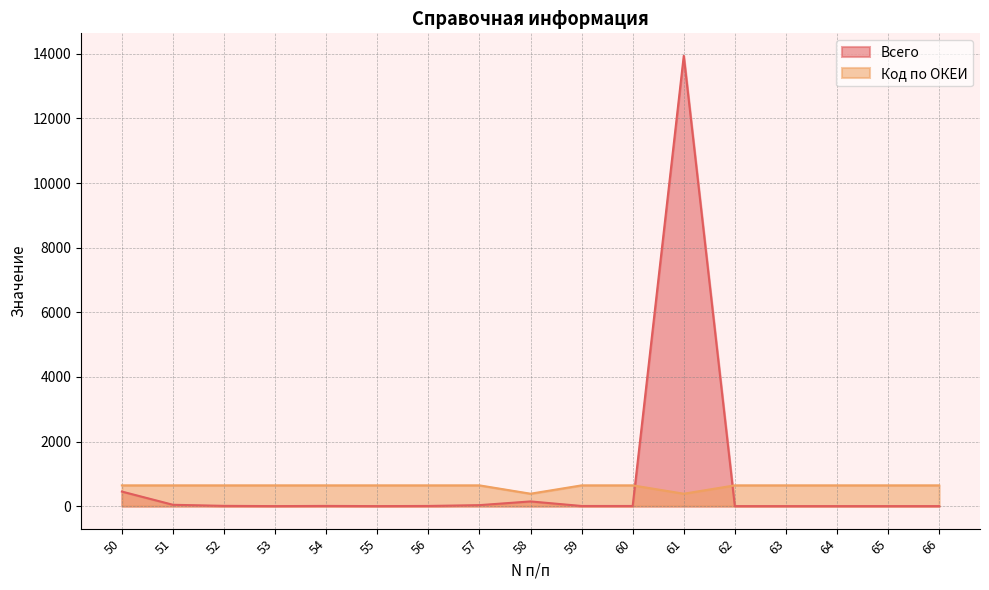

True or false: Всего has a value of 13937 at 61.

True